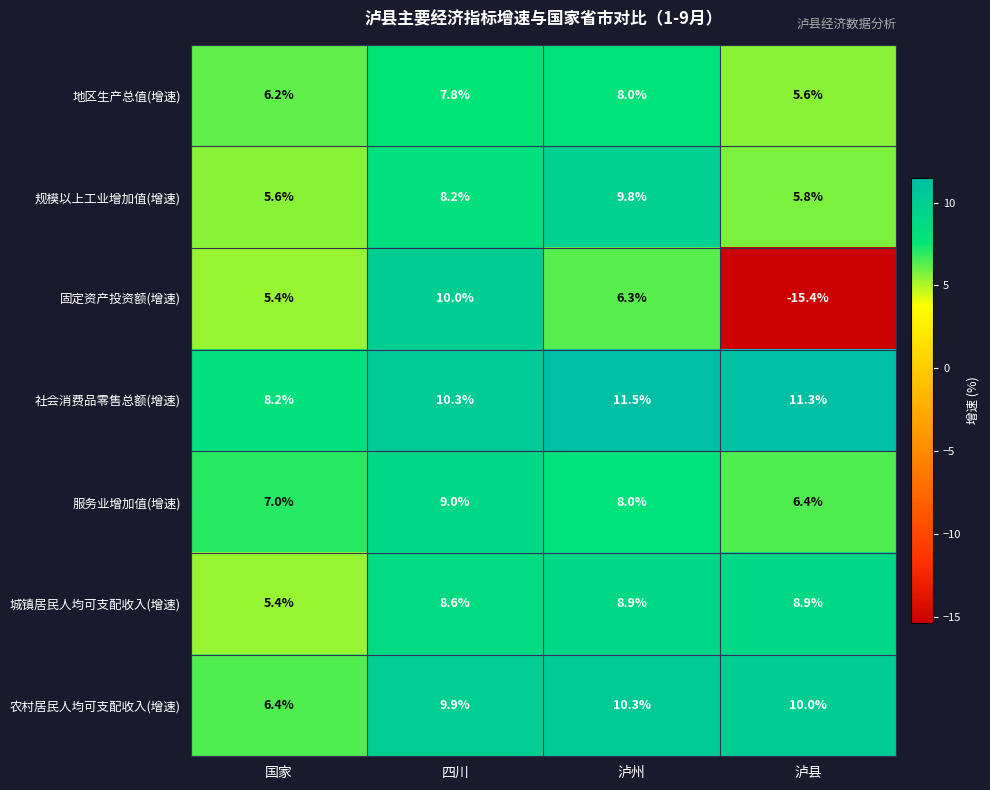

What is the difference between the 固定资产投资额(增速) values at 国家 and 四川?

4.6